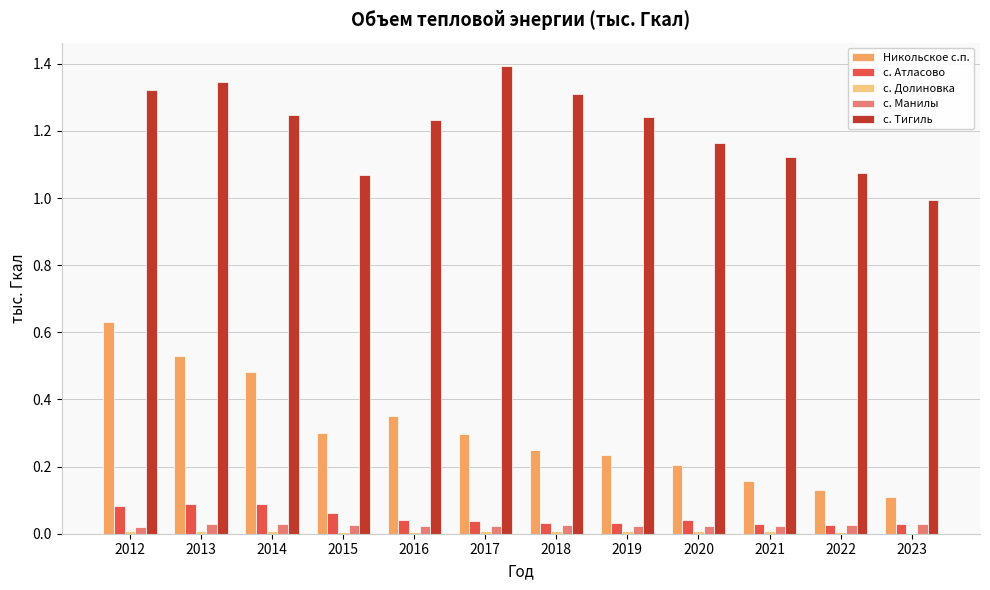

Which series changed the most between 2015 and 2018?

с. Тигиль